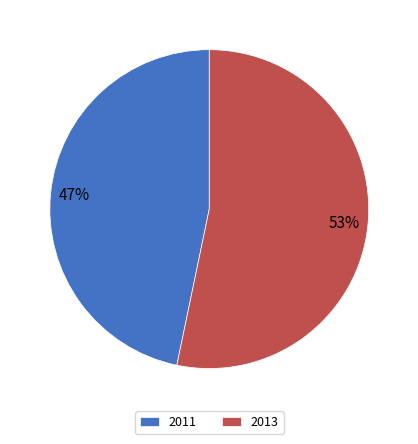

Approximately how many times larger is the value at 2011 compared to 2013?

0.9